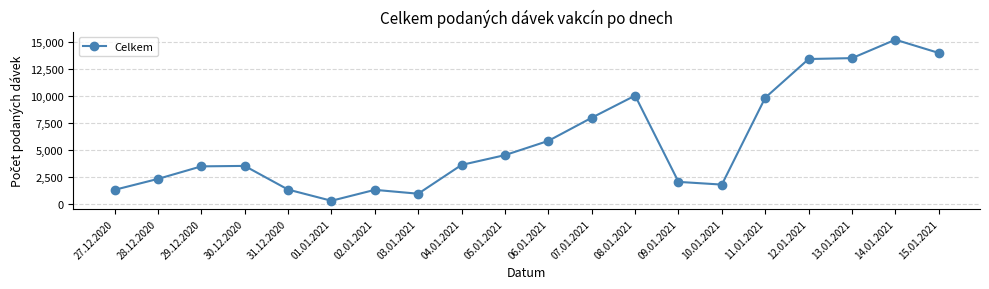

What is the smallest value displayed?

271